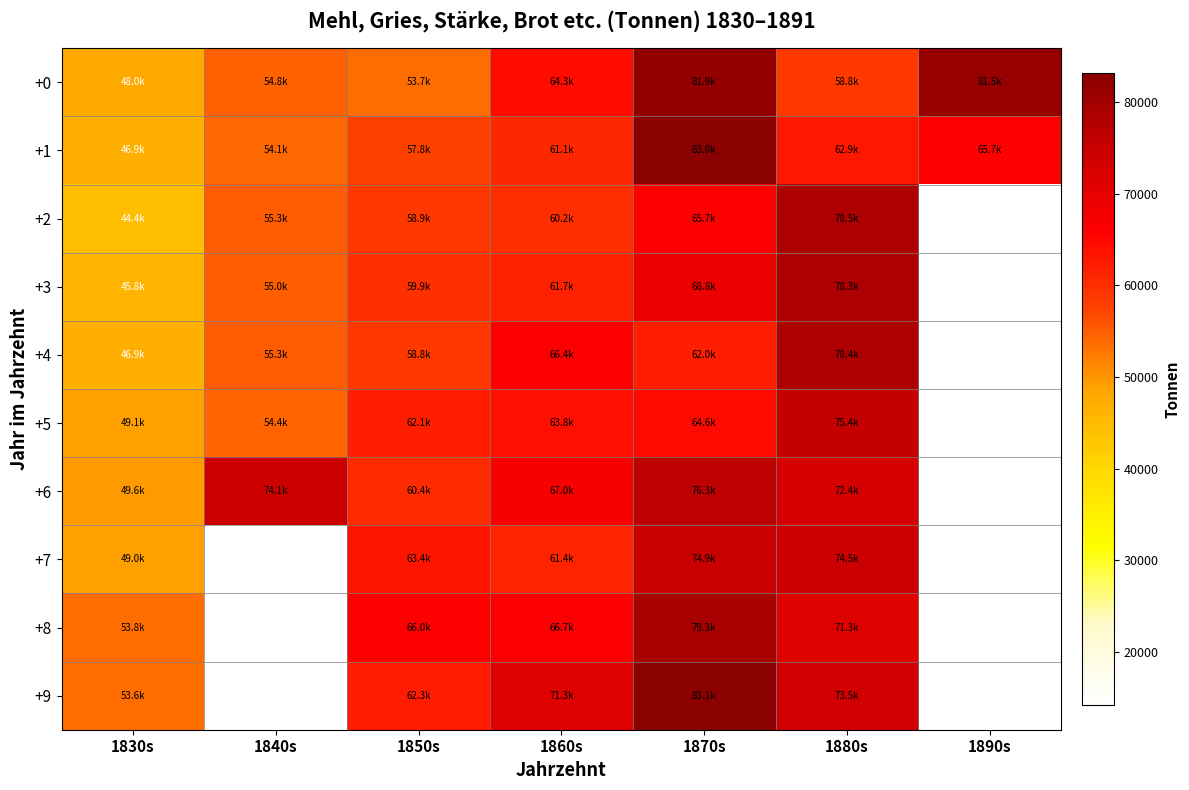

Between 1860s and 1850s, which is larger?

1860s